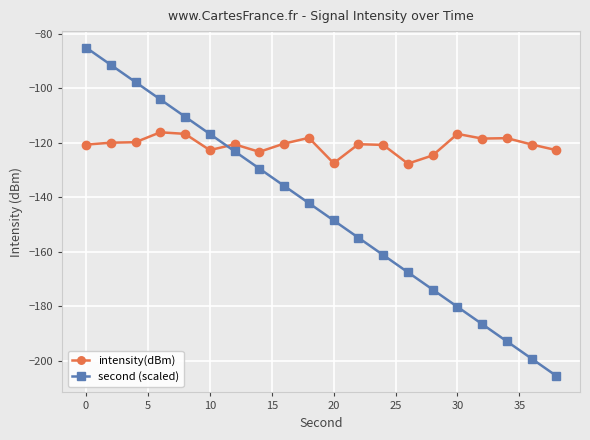

Which series has the largest range (max minus min)?

second (scaled)